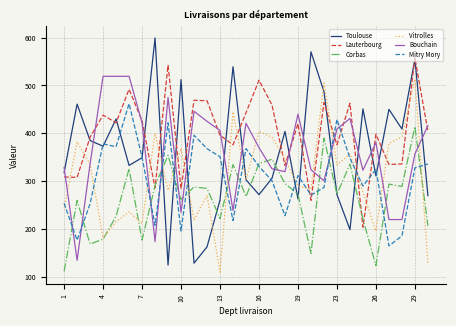

Which series ends up on top after the final intersection of Vitrolles and Mitry Mory?

Mitry Mory